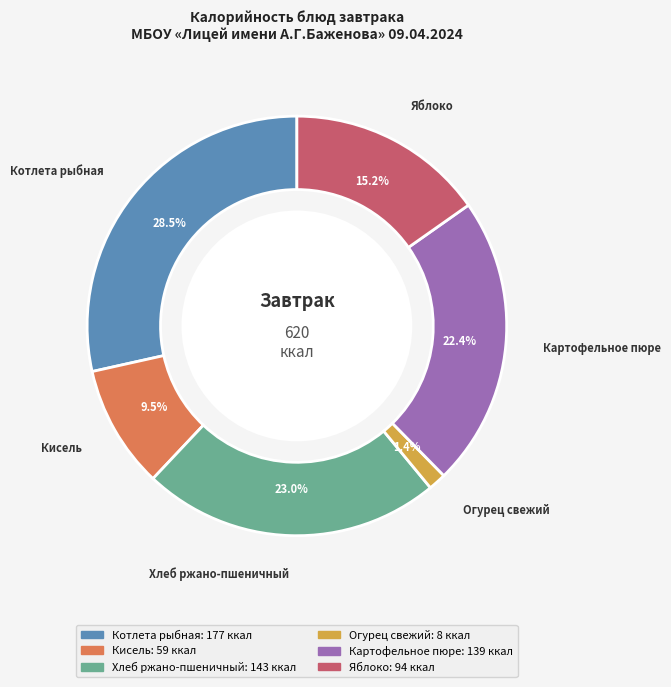

To the nearest percent, what is the difference between the largest and smallest slice percentages?

27%